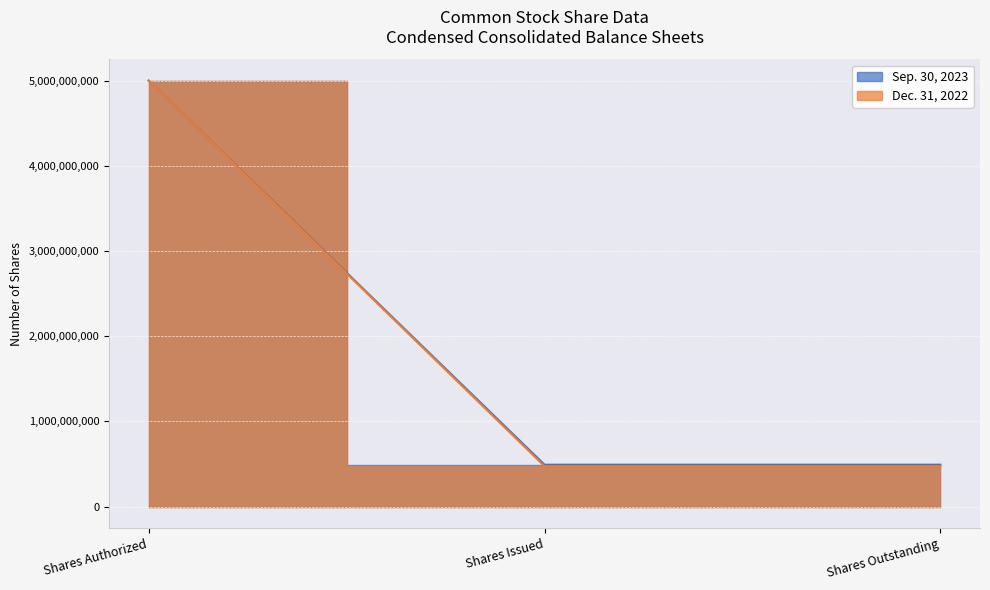

How many data points does each series have?

3